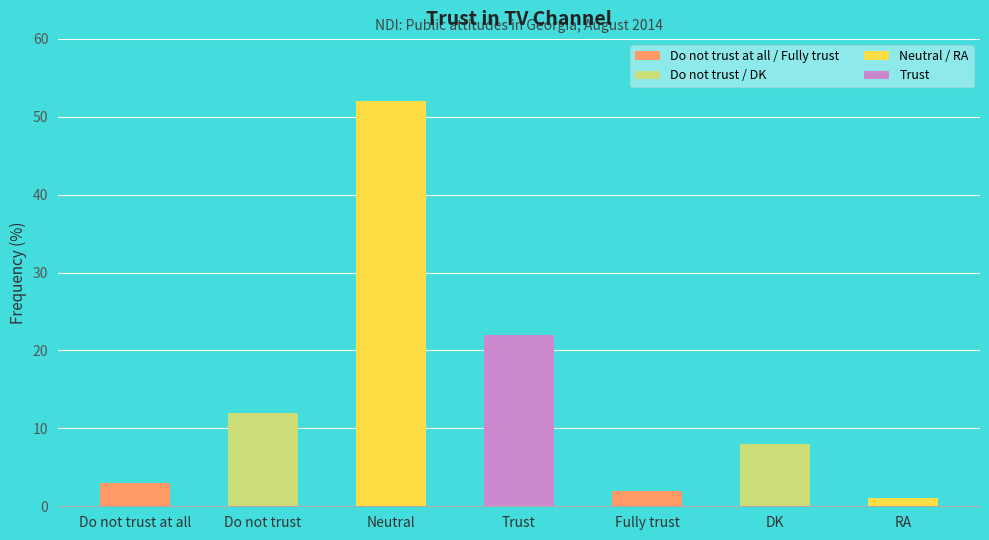

What is the greatest value displayed?

52